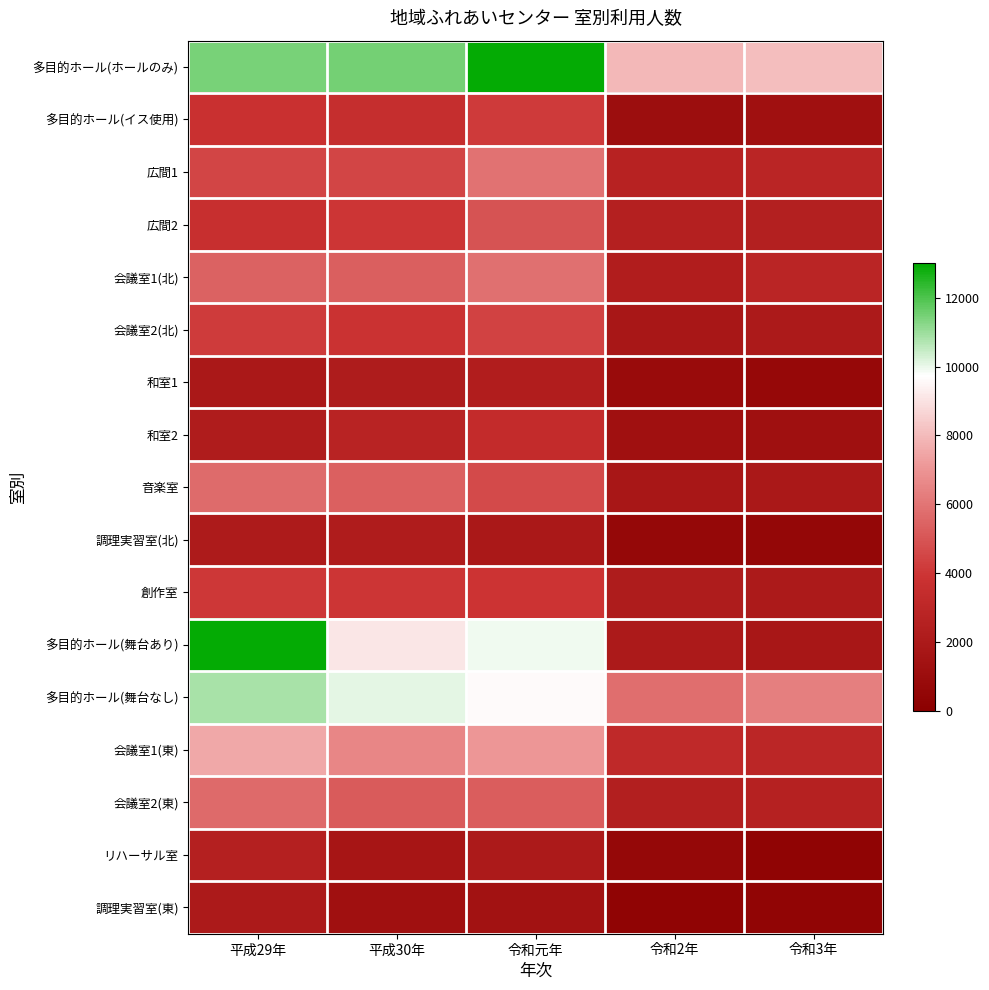

What is the total value across all series at 平成29年?

90427